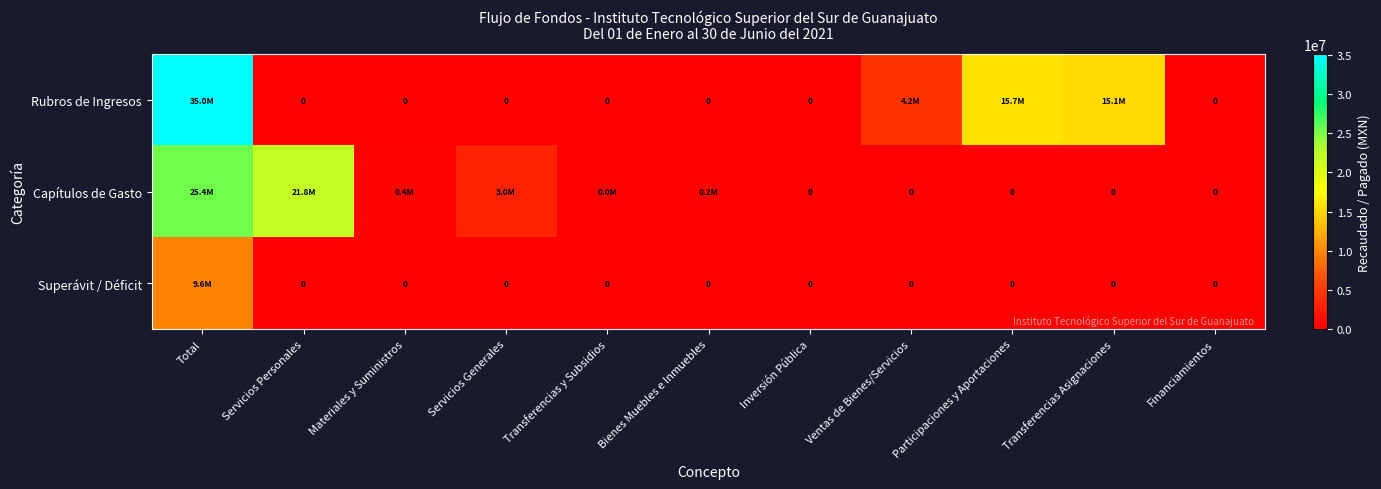

At which category does the chart reach its minimum across all series?

Servicios Personales